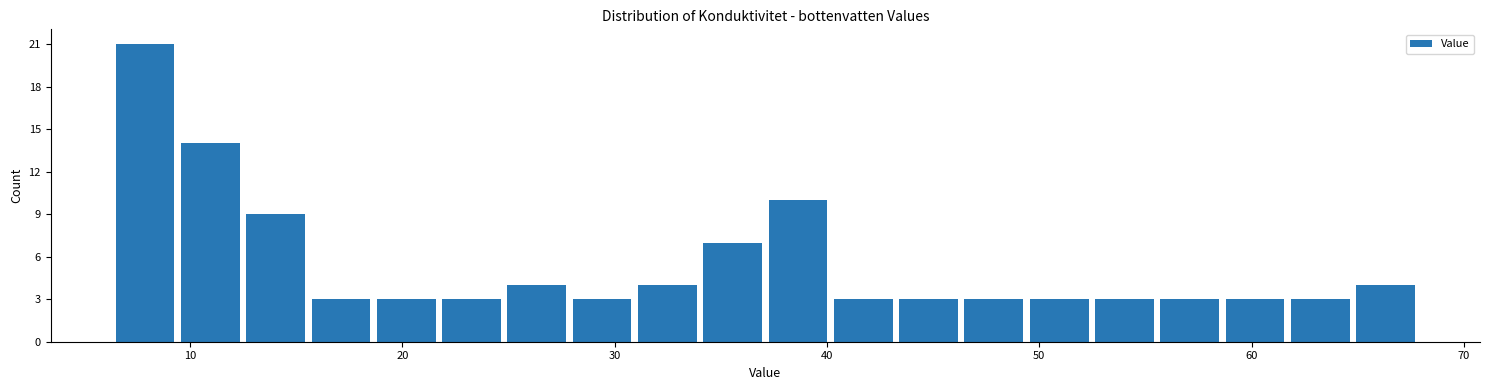

Around what value on the x-axis is the tallest bar? Give the approximate position of its centre, as read against the axis.

8